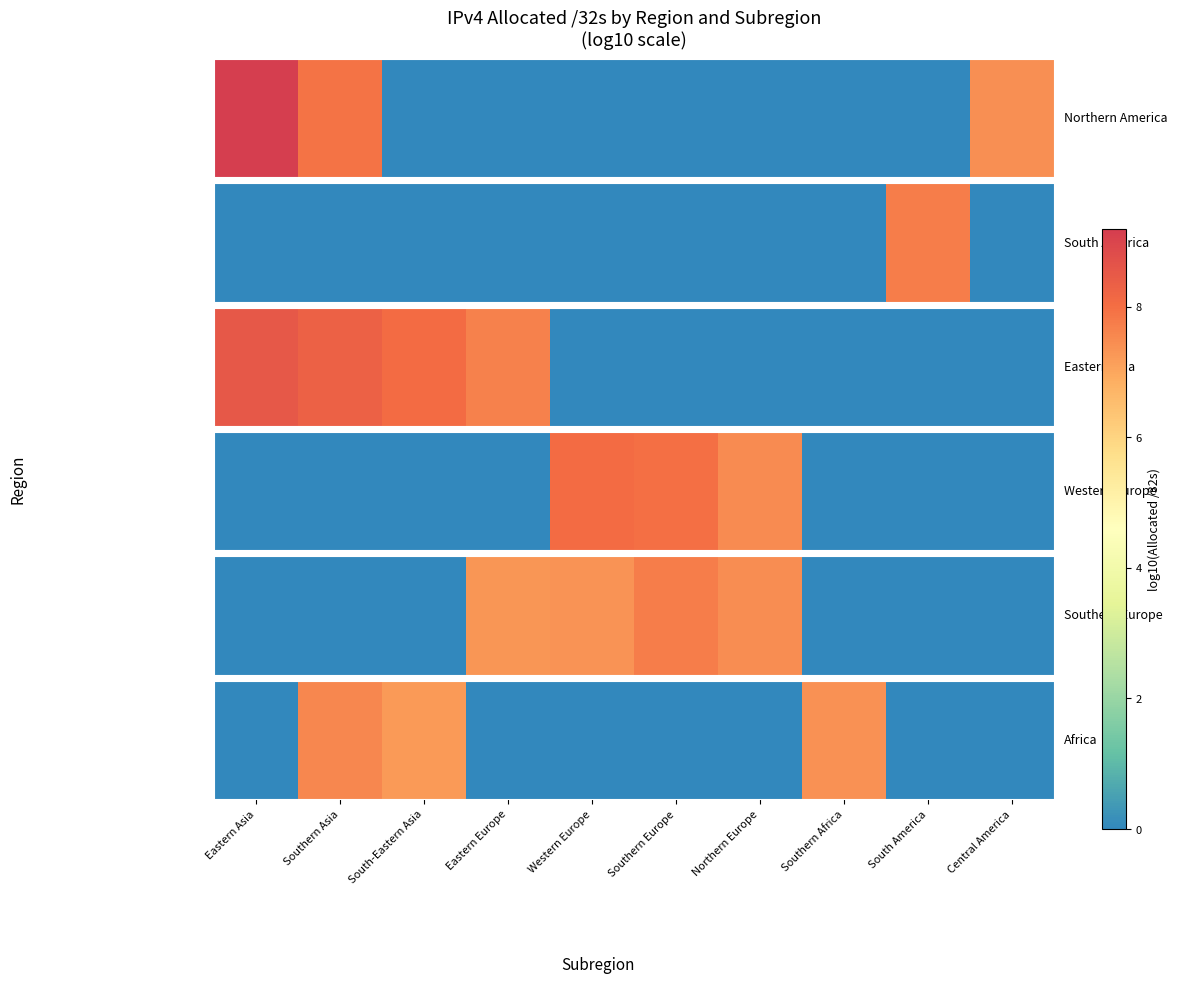

Where is the data nearest to the value 3?

Eastern Asia